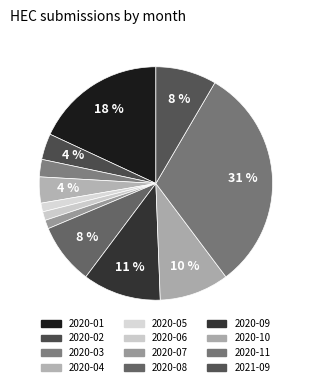

To the nearest percent, what is the combined percentage of 2020-02 and 2020-07?

5%